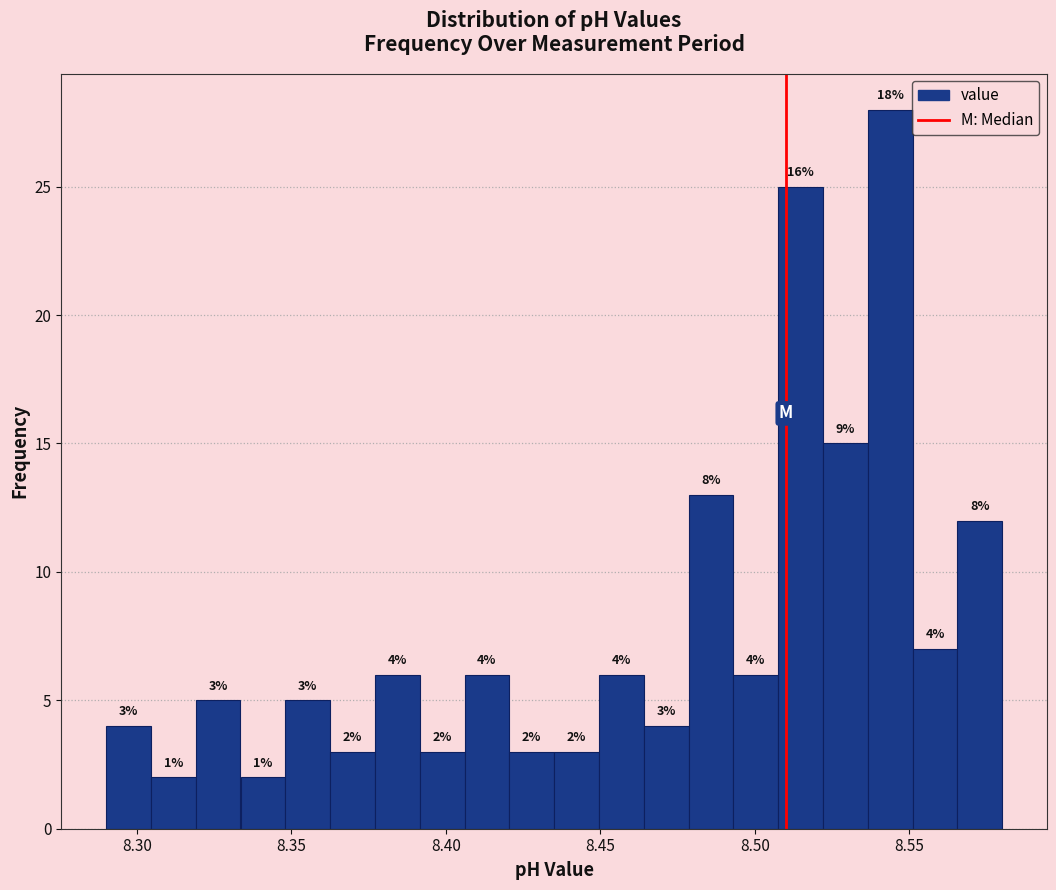

Around what value on the x-axis is the tallest bar? Give the approximate position of its centre, as read against the axis.

8.545